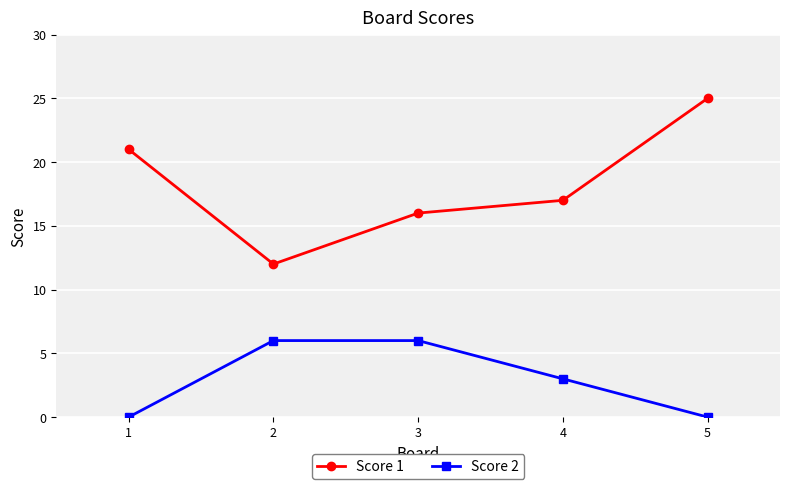

What is the total value across all series at 1?

21